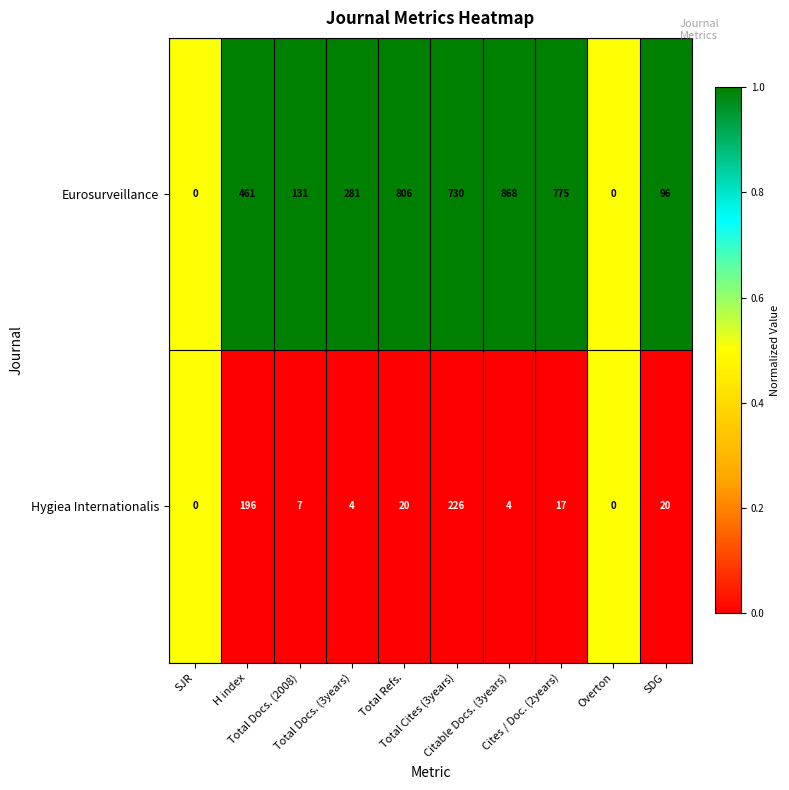

Rank the series by their maximum value, from highest to lowest.

Eurosurveillance, Hygiea Internationalis